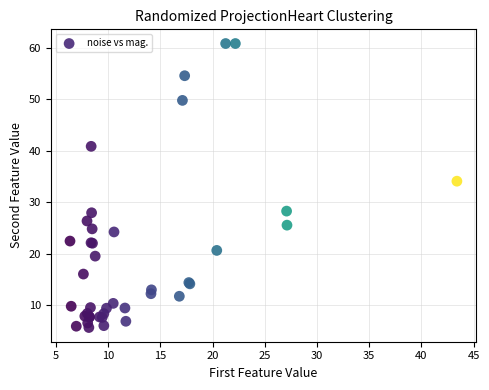

What Y value in the scatter plot is closest to 33?

34.1